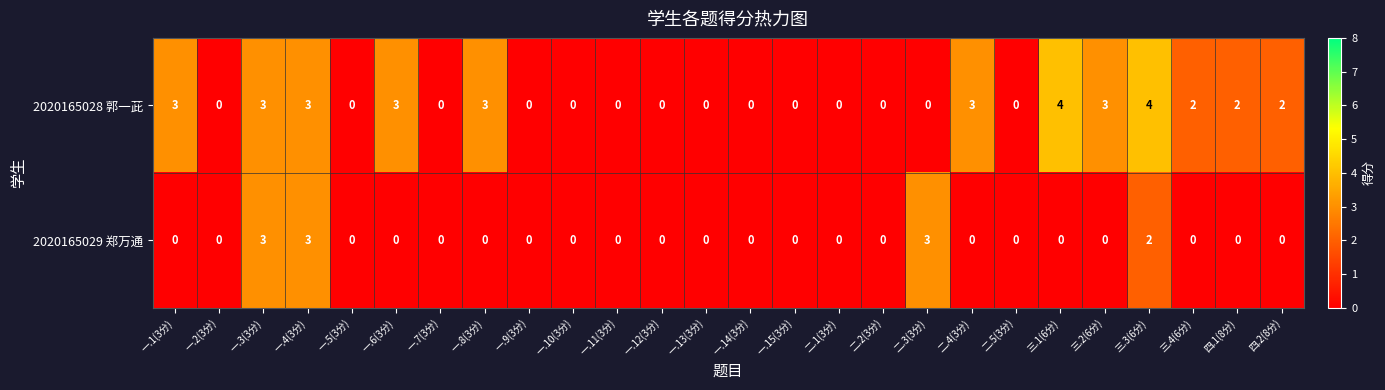

Which series has the largest total across all categories?

2020165028 郭一茈